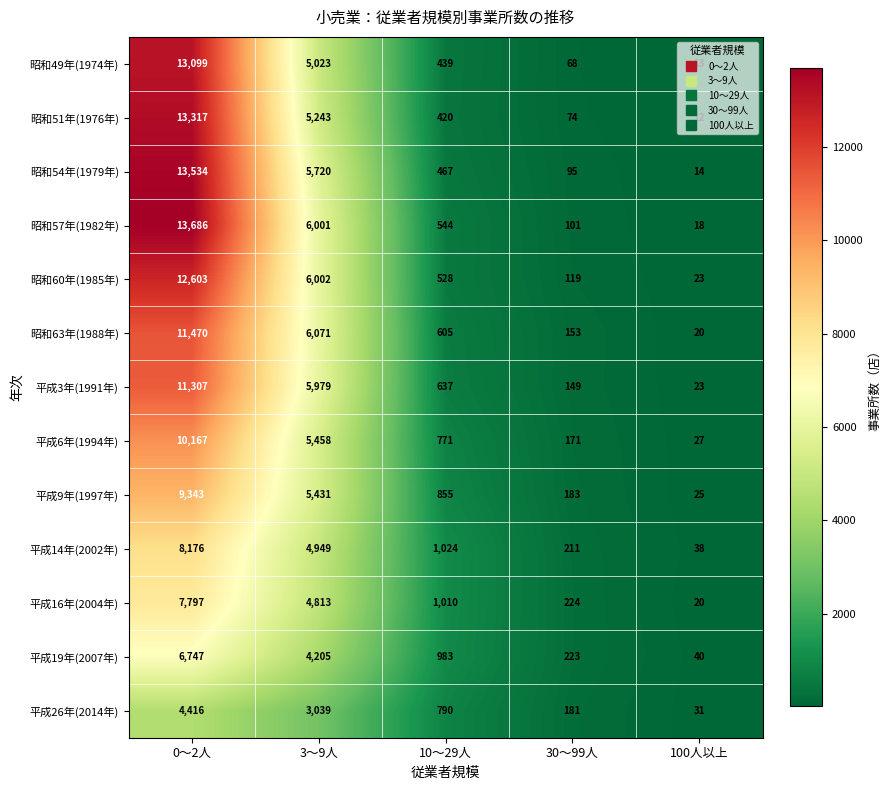

Which series changed the most between 10～29人 and 30～99人?

平成14年(2002年)